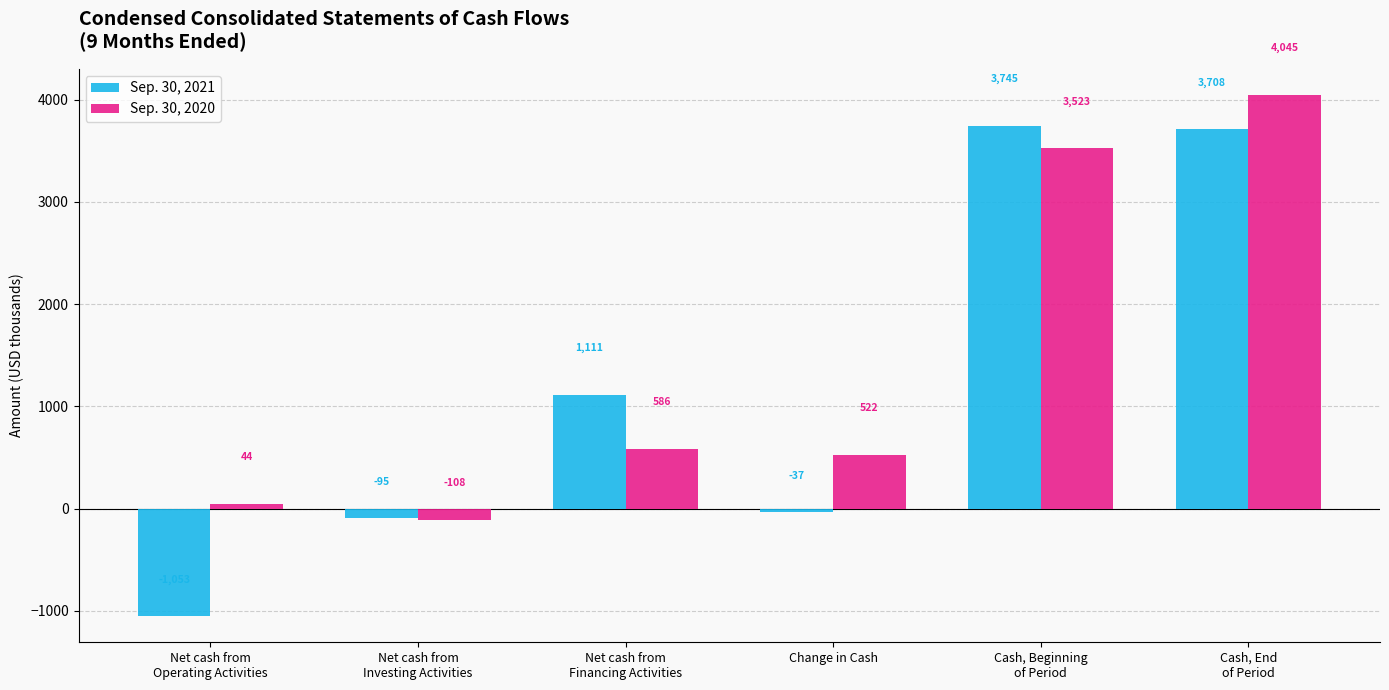

Which series has the widest spread of values?

Sep. 30, 2021